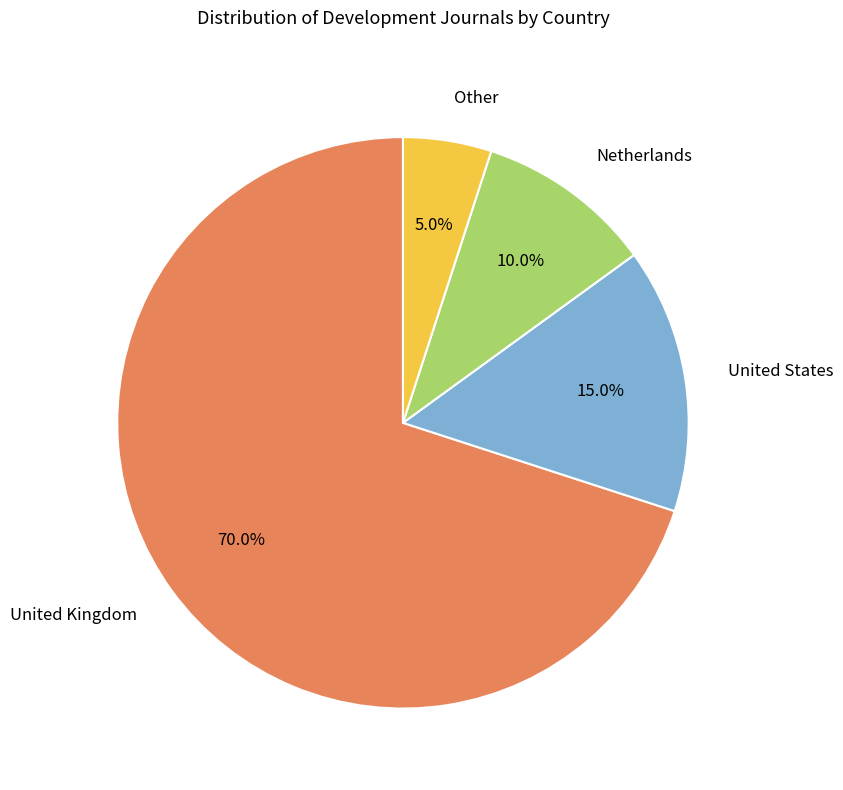

How many slices are in this pie chart?

4